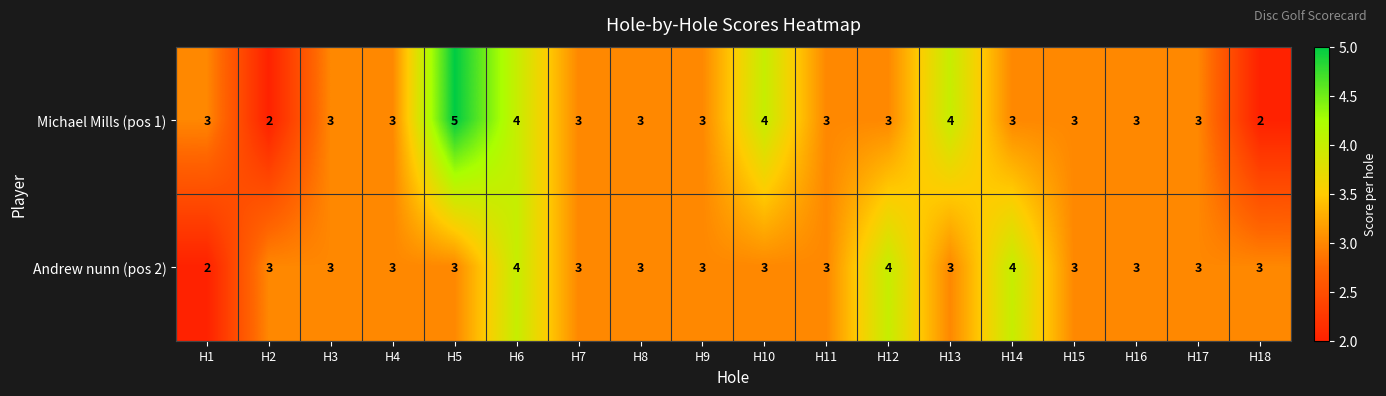

Rank the series at H5 from highest to lowest value.

Michael Mills (pos 1), Andrew nunn (pos 2)